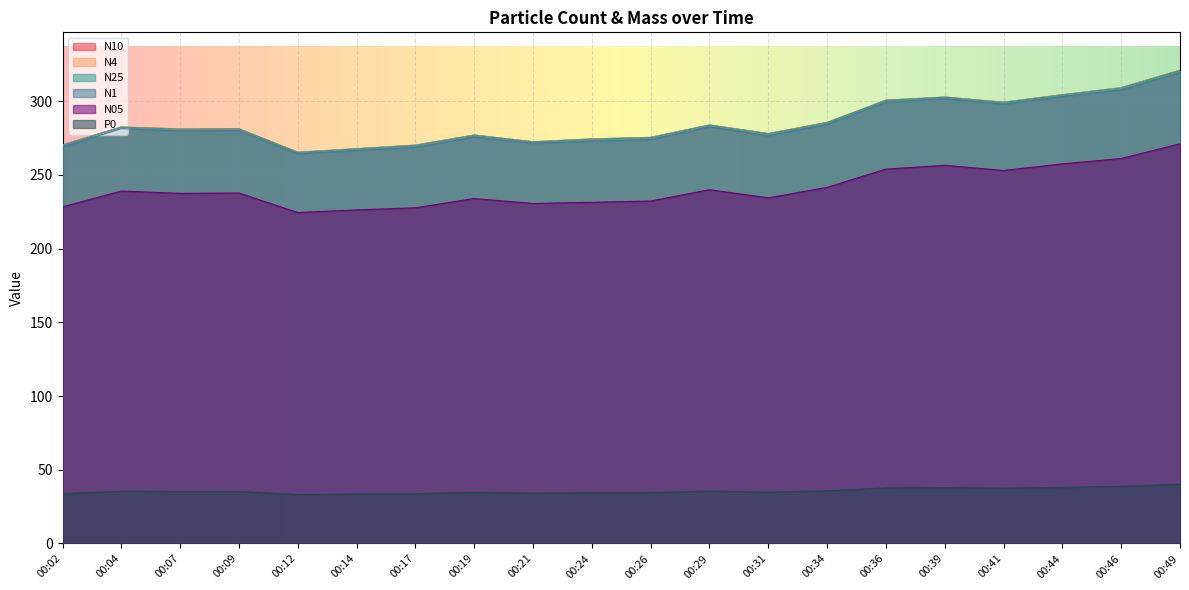

What is the value of the N1 point at the 2nd from the left?

281.3